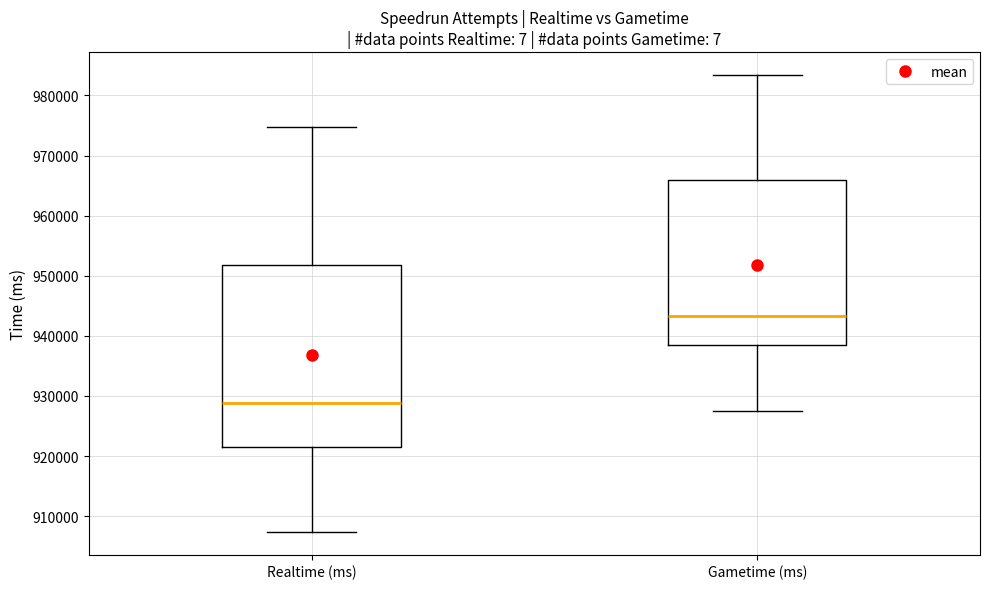

Reading left to right, read every box against the y-axis: the position of its median line, the range the box covers, and the ends of its whiskers. The values are not printed on the chart, so give them approximately, as read against the axis.

Realtime (ms): median 929000, box 921000 to 952000, whiskers 907000 to 975000
Gametime (ms): median 943000, box 938000 to 966000, whiskers 928000 to 983000